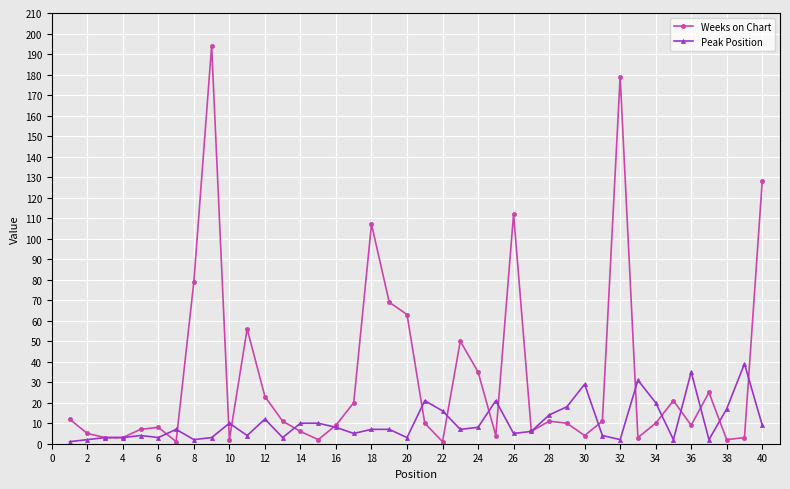

True or false: Weeks on Chart has more than 1 points higher than both neighbors.

True